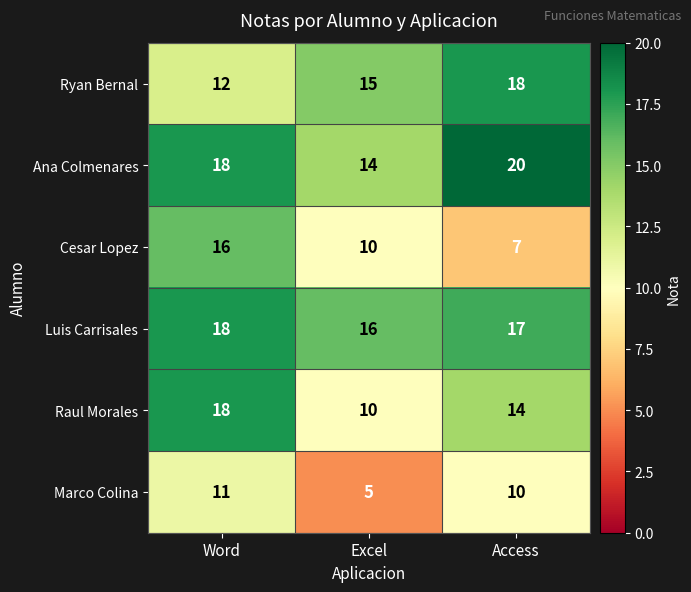

True or false: Raul Morales has a value of 23 at Access.

False